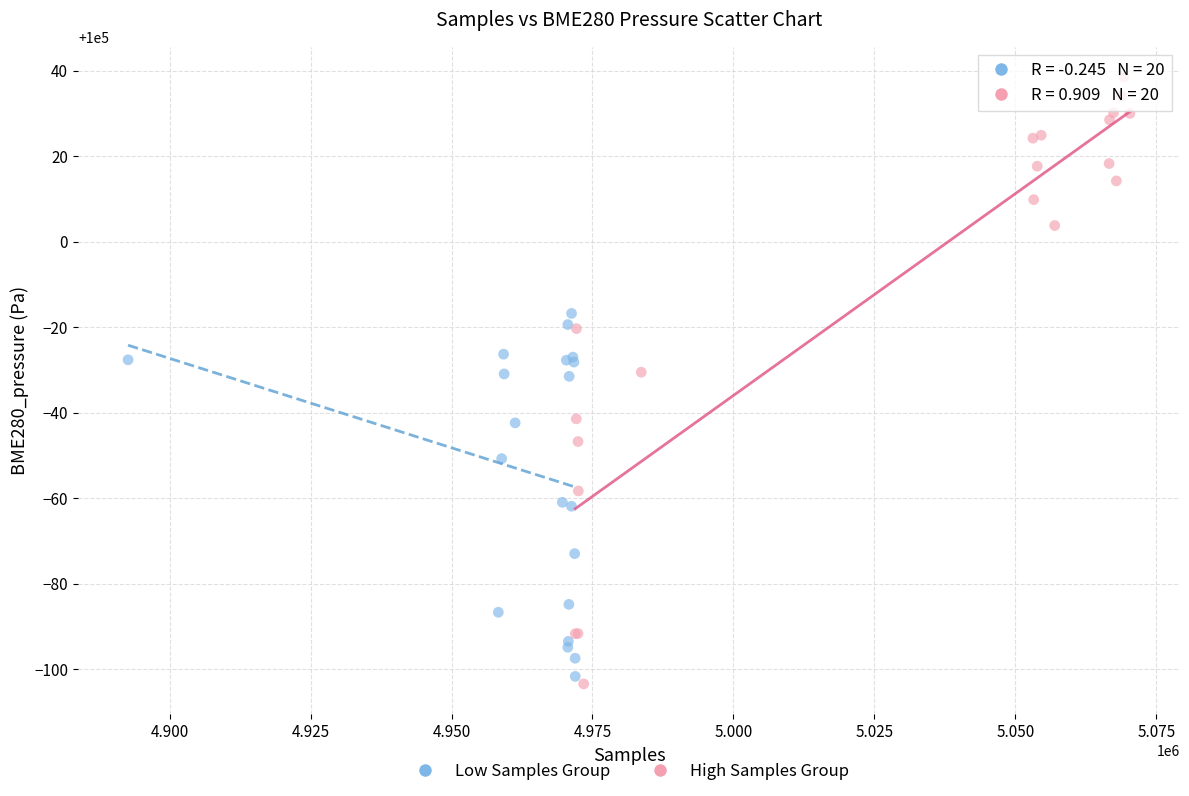

Which series reaches the maximum Y coordinate?

High Samples Group